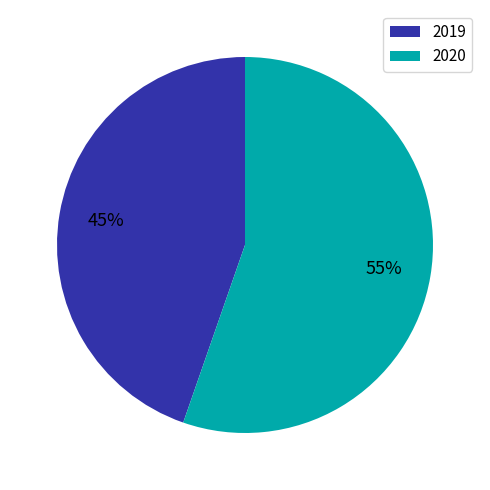

To the nearest percent, what is the average slice percentage?

50%